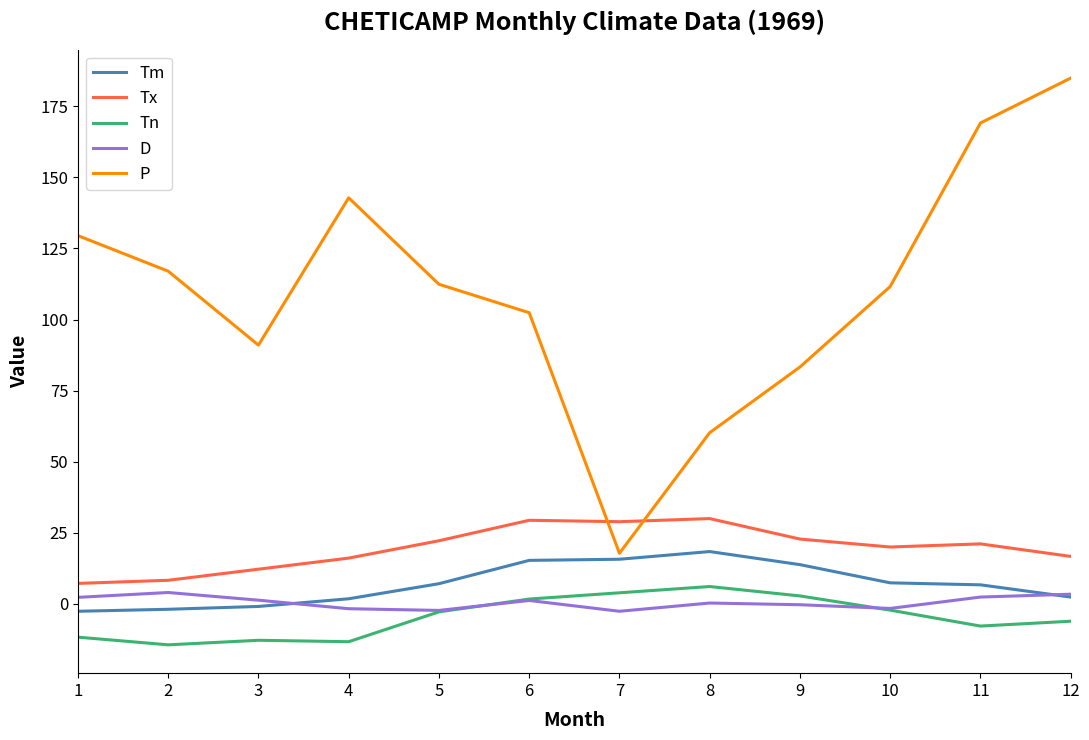

How many interior local valleys does the P series have?

2